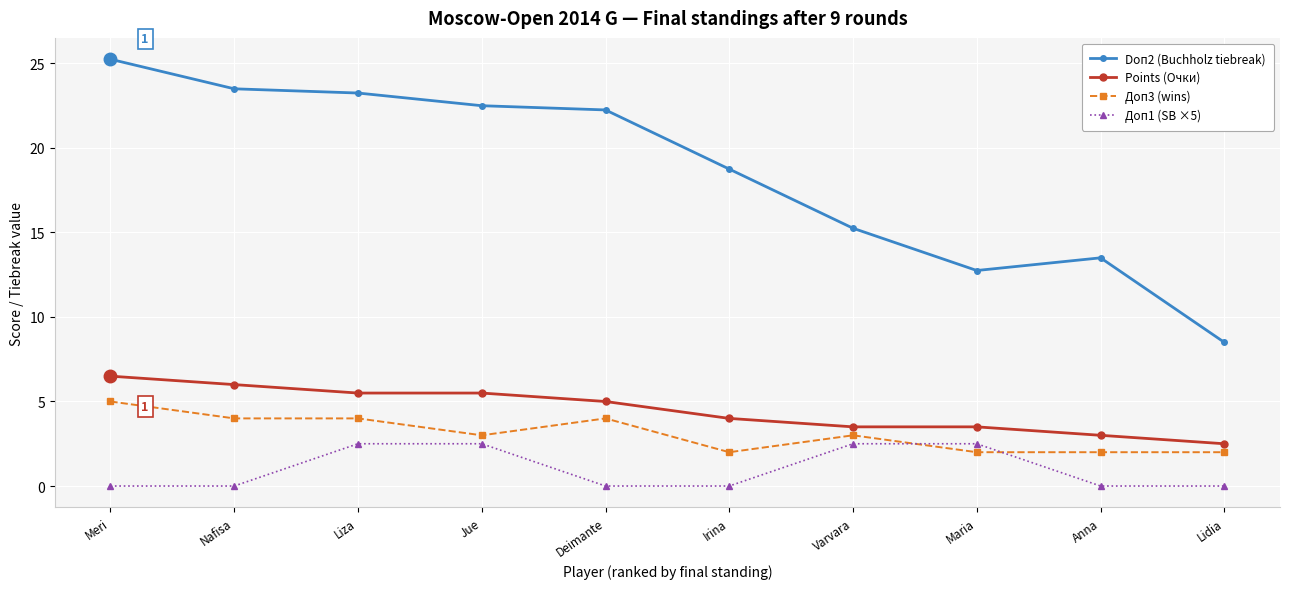

Between Liza and Lidia, which series saw the biggest shift?

Doп2 (Buchholz tiebreak)